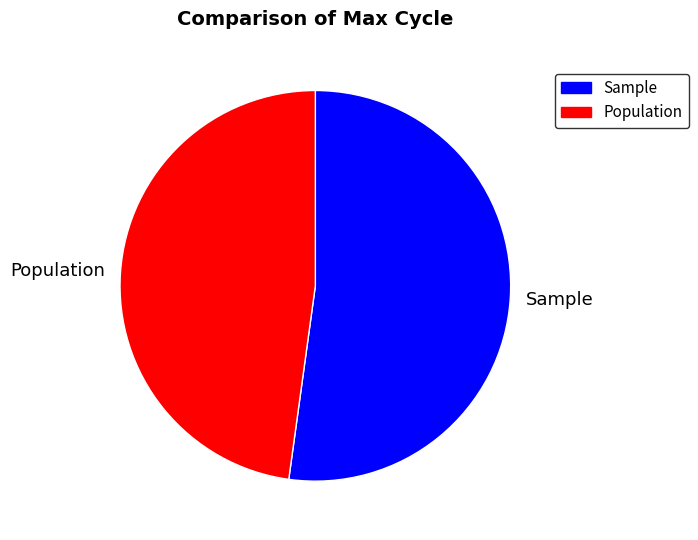

Rank the categories by value from highest to lowest.

Sample, Population